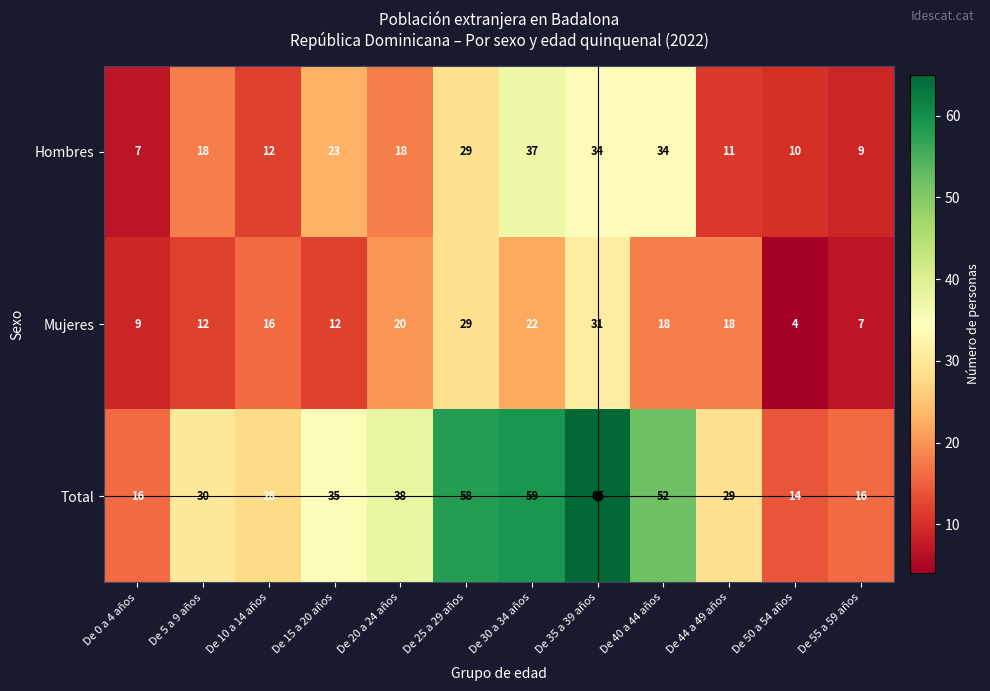

What is the maximum value shown in the chart?

65